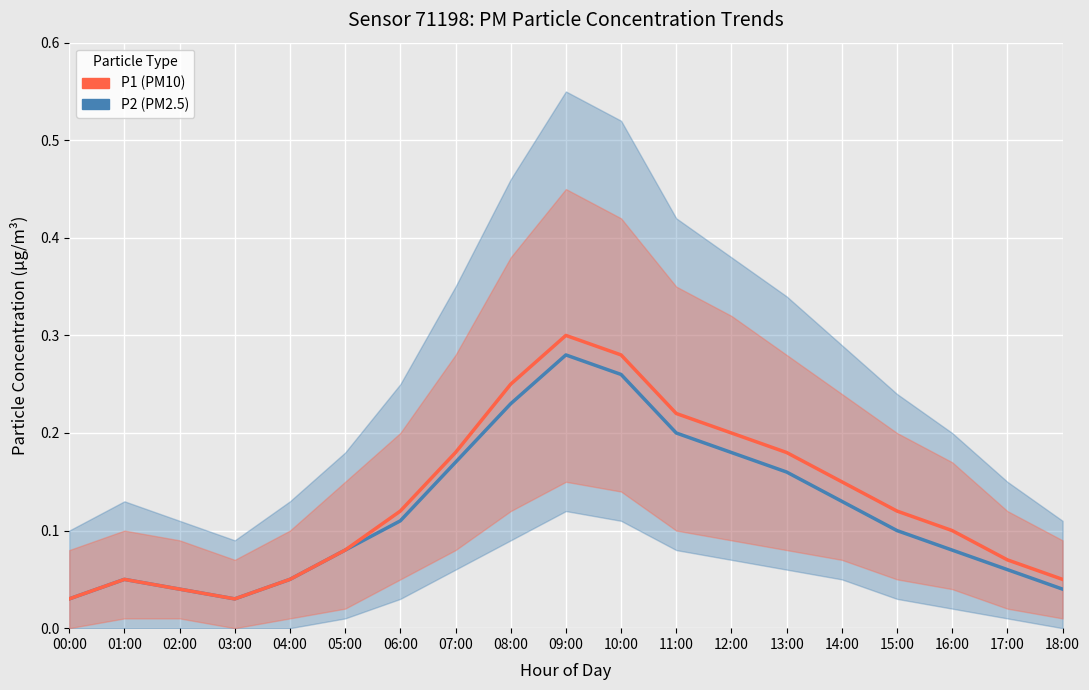

Where is the first local maximum for P1?

01:00